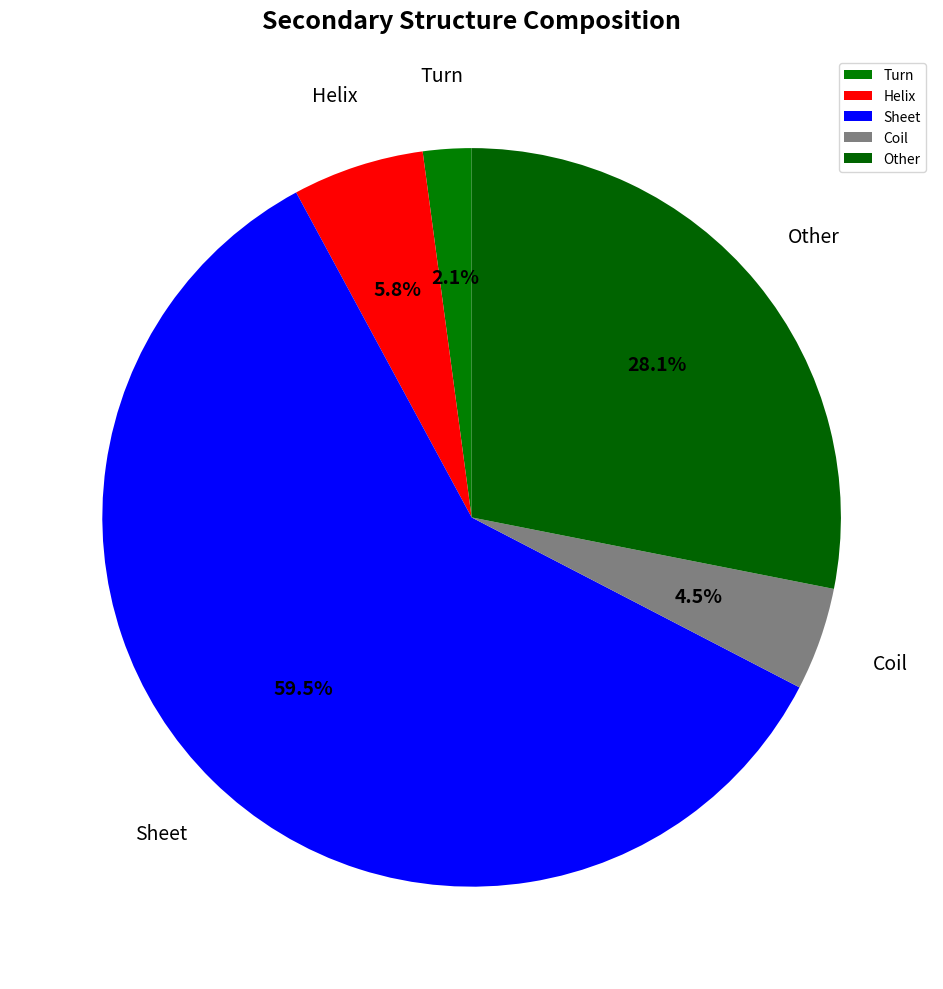

Rank the categories by value from highest to lowest.

Sheet, Other, Helix, Coil, Turn